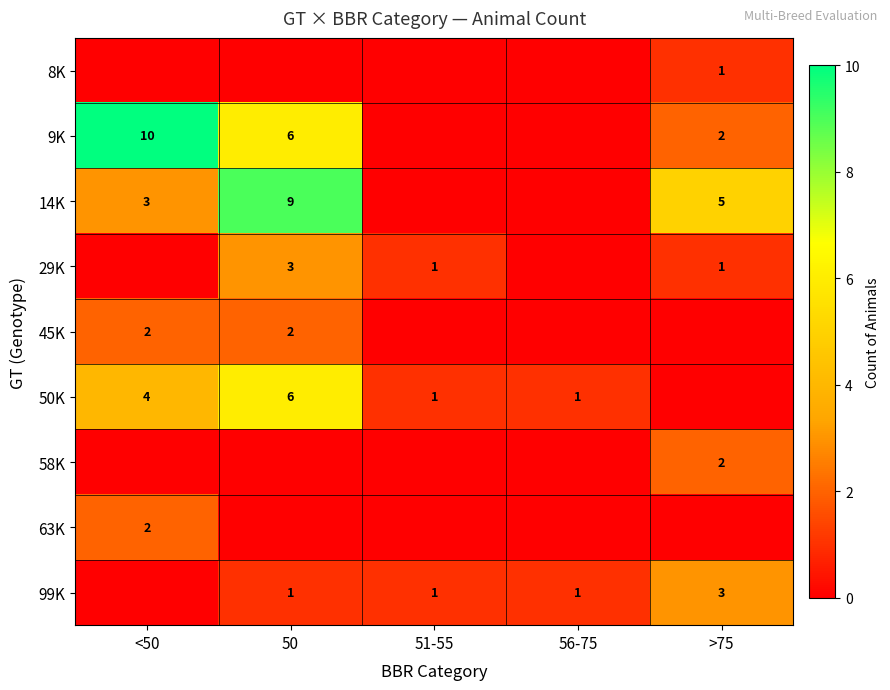

True or false: 9K has a value of 10 at <50.

True